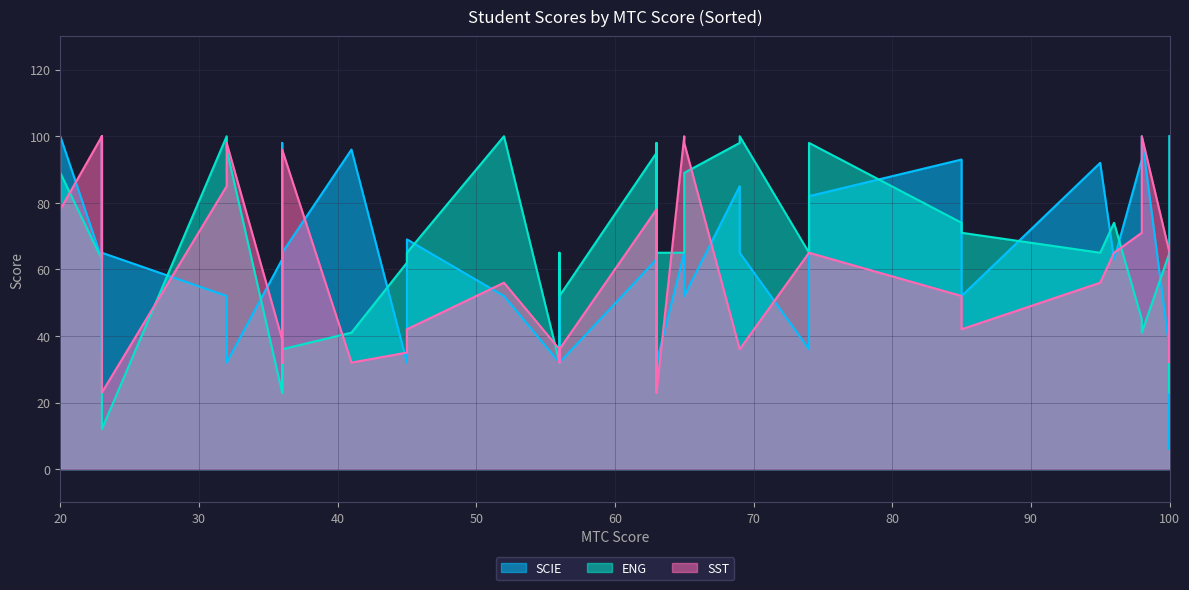

After their last crossing, which series has the higher values: ENG or SST?

ENG